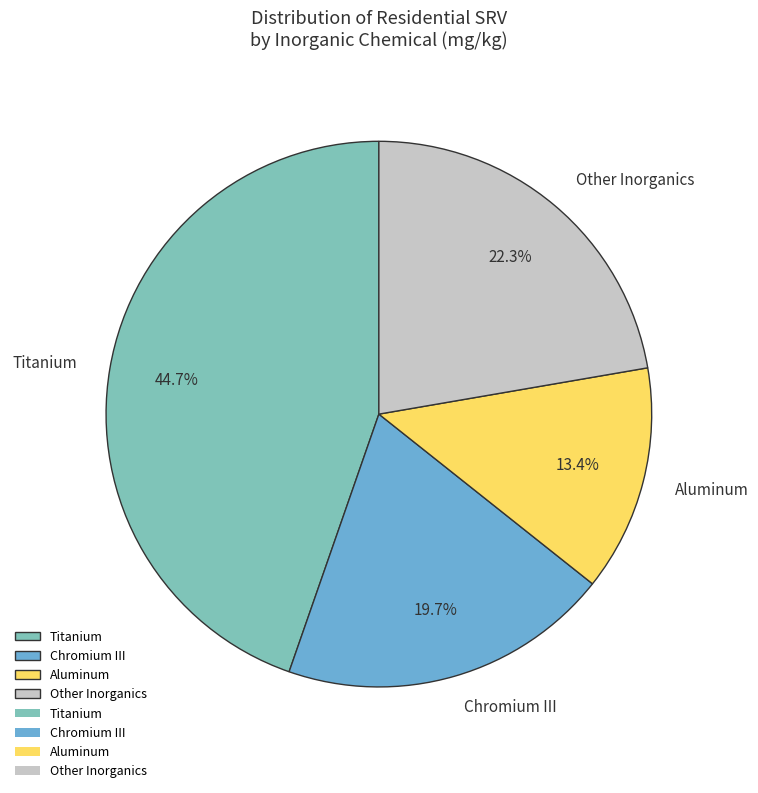

Between Chromium III and Titanium, which is larger?

Titanium